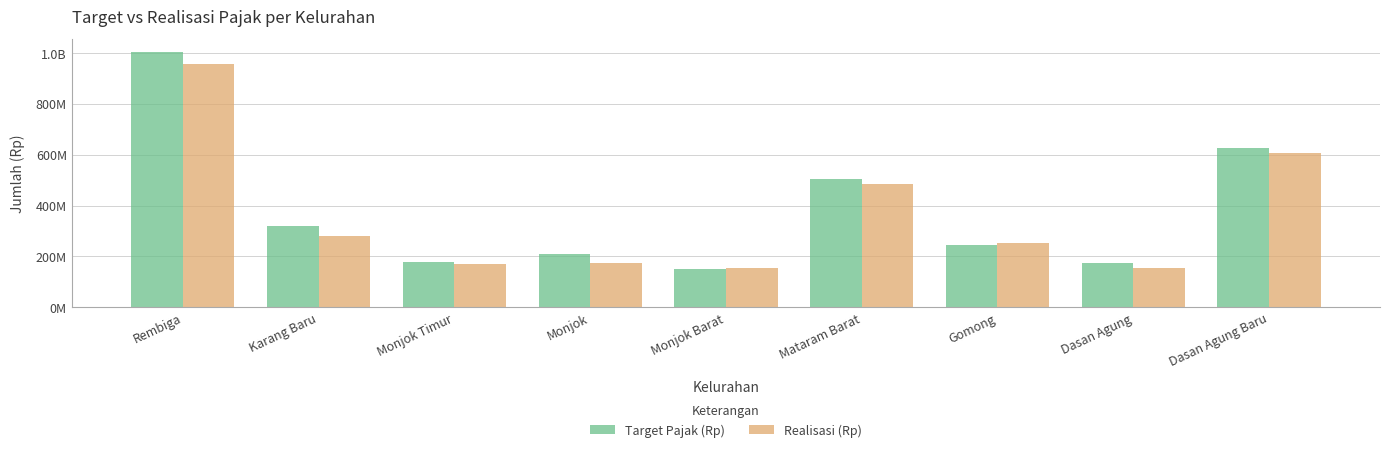

What is the difference between the Target Pajak (Rp) values at Monjok Barat and Dasan Agung Baru?

477071287